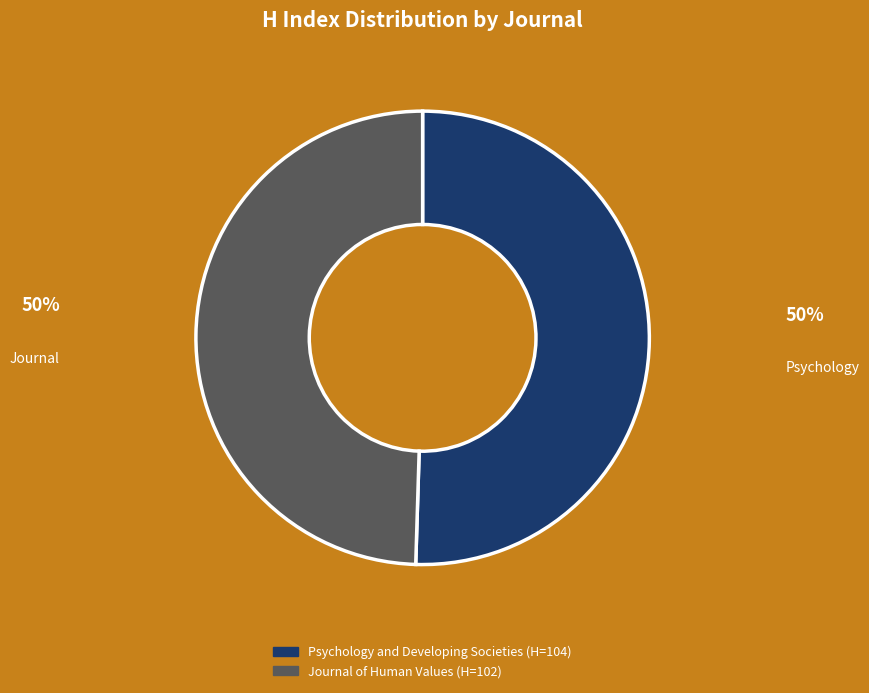

Combined, do Journal of Human Values and Psychology and Developing Societies account for over 50%?

Yes